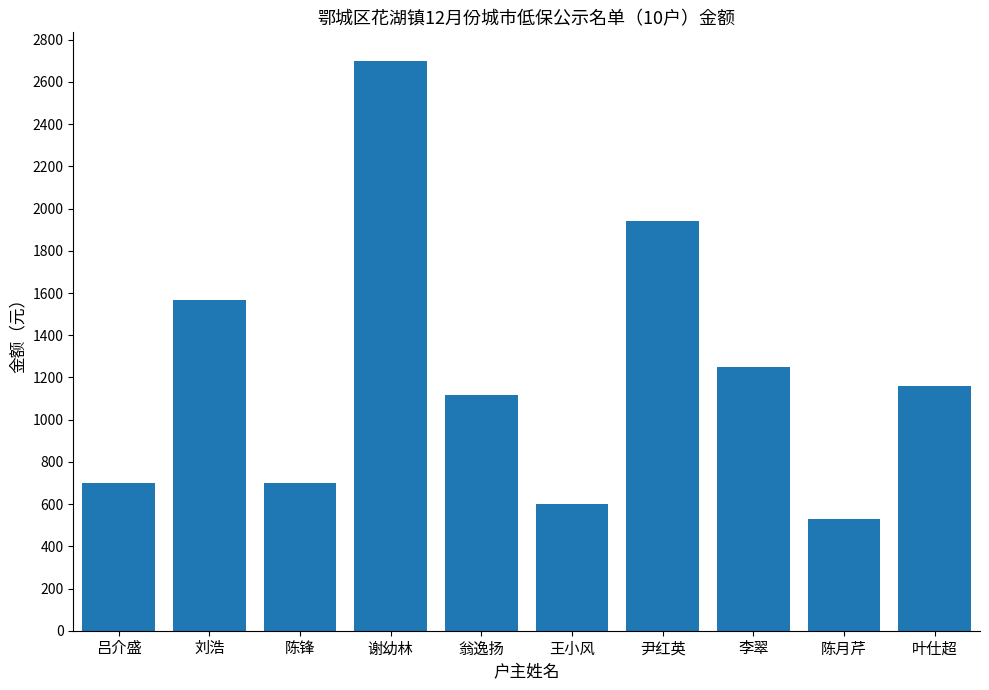

What is the change in value from 陈锋 to 陈月芹?

-170